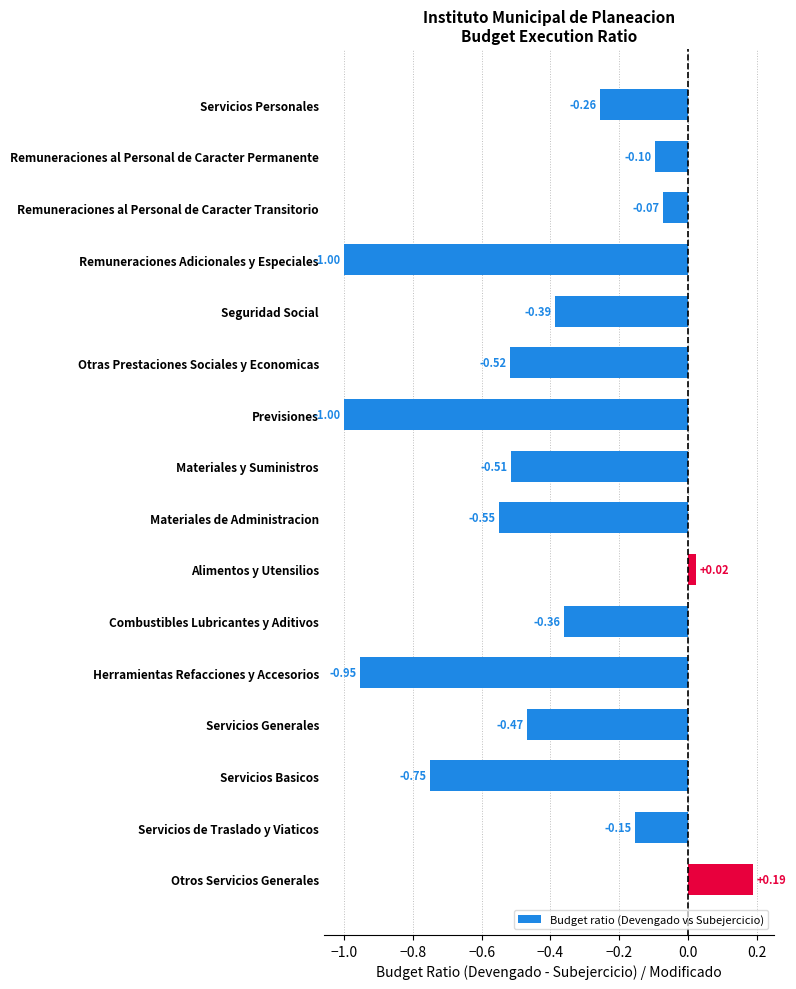

How many values are below zero?

14